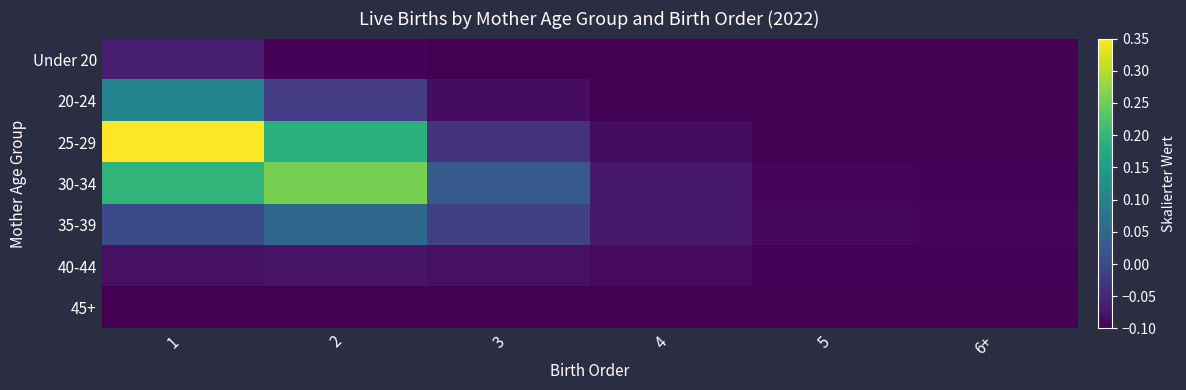

Which series changed the most between 2 and 5?

30-34